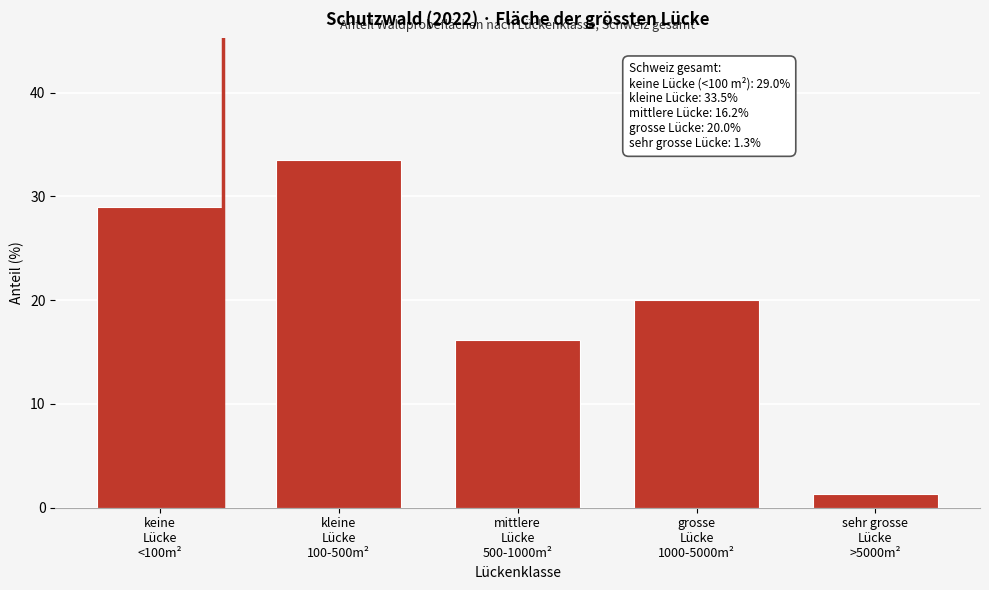

Reading right to left, extract all data points from this chart.

1.3	20.0	16.2	33.5	29.0